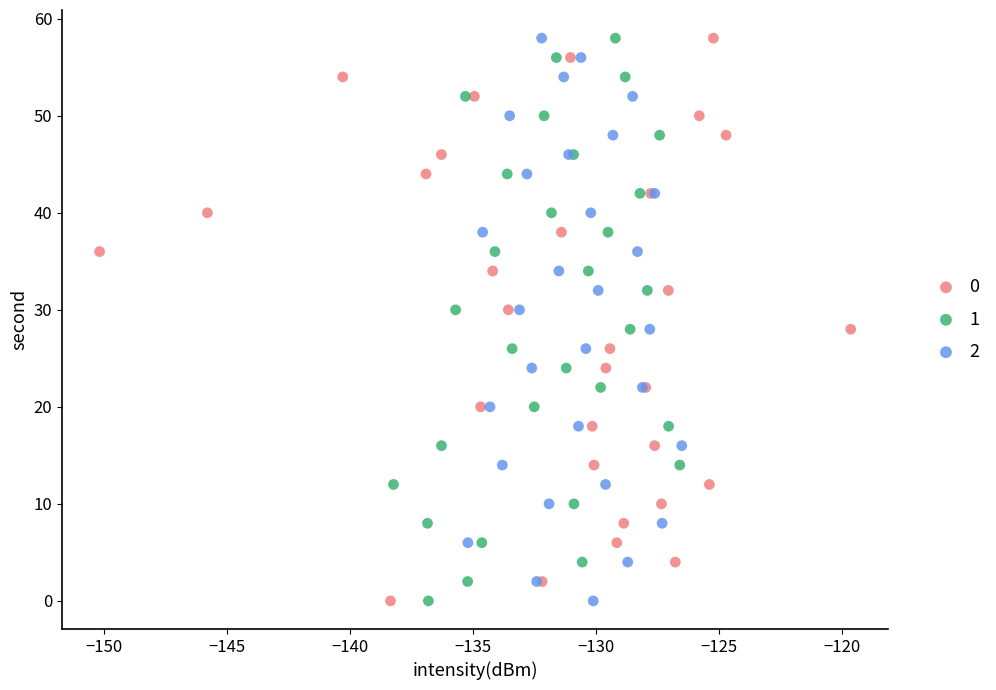

What are all the series names shown in the legend?

0, 1, 2